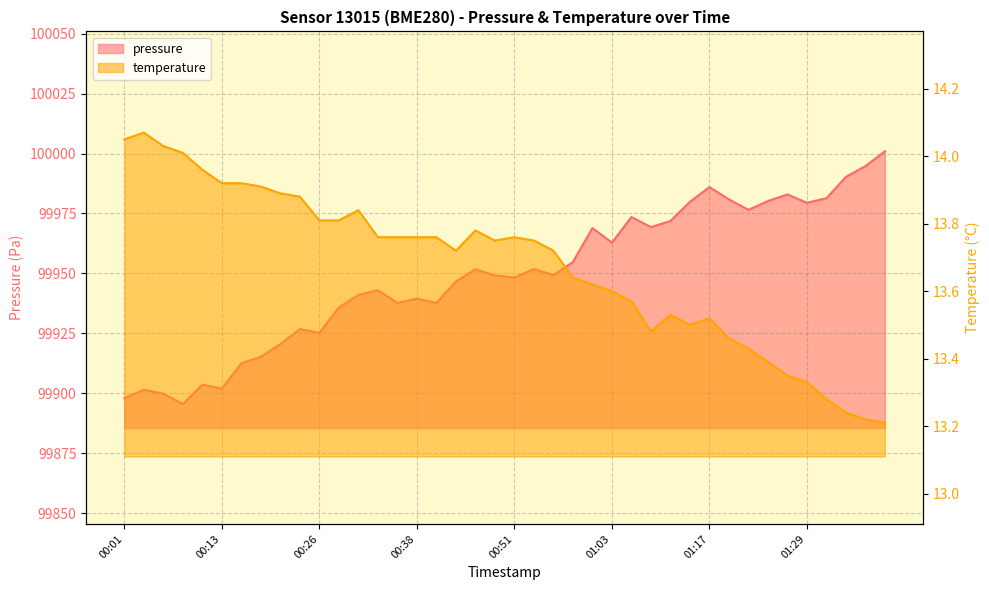

Is it true that pressure equals 99899.8 at 00:06?

True